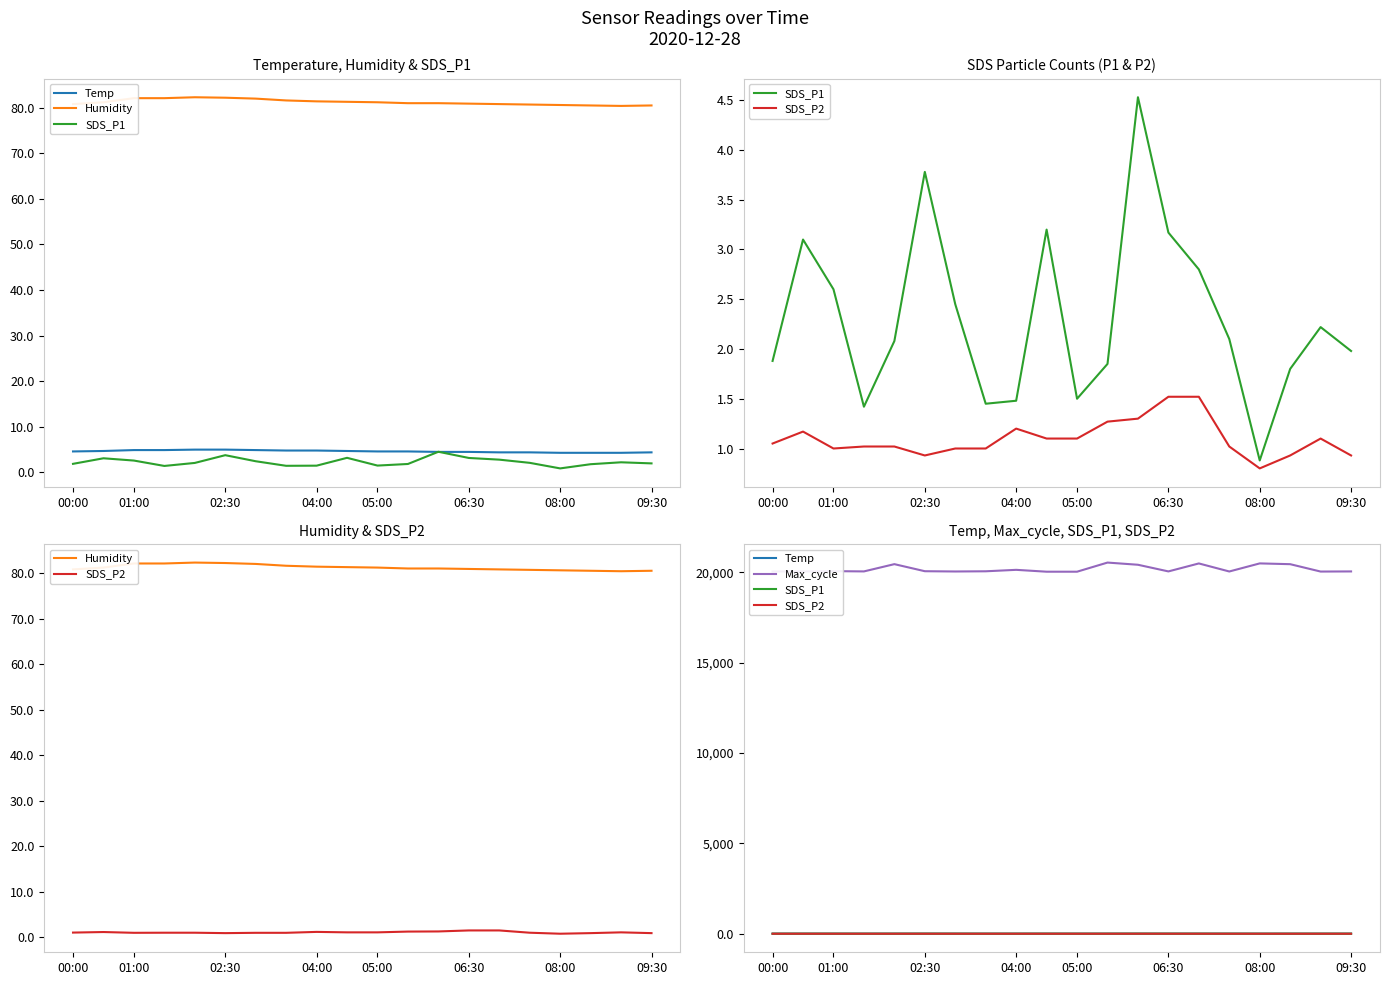

Rank the series by their maximum value, from lowest to highest.

SDS_P2, SDS_P1, Temp, Humidity, Max_cycle